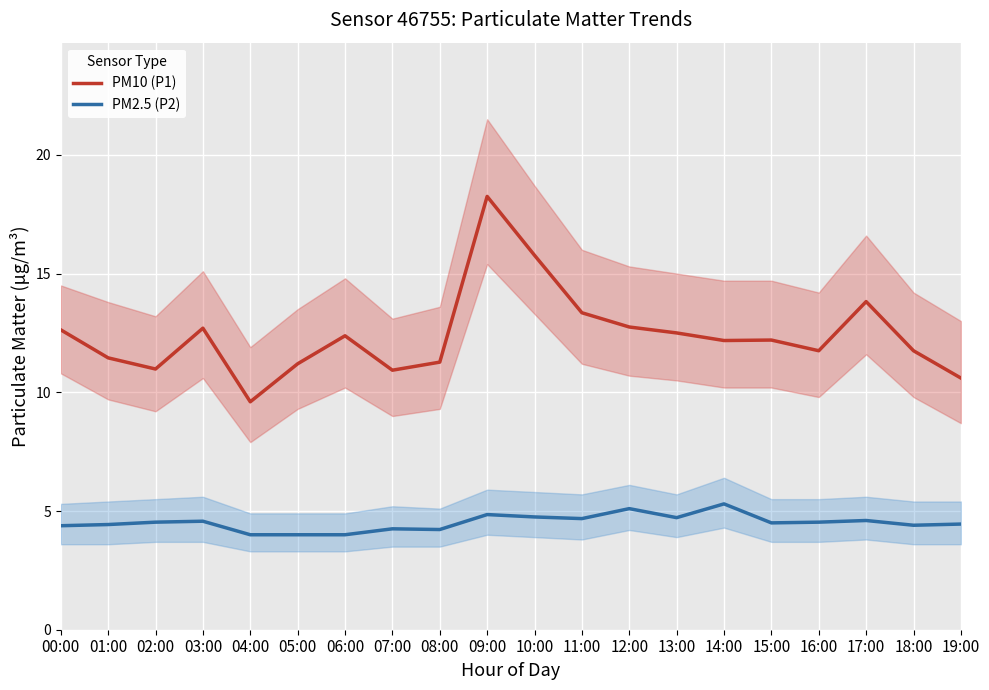

What are all the series names shown in the legend?

PM10 (P1), PM2.5 (P2)